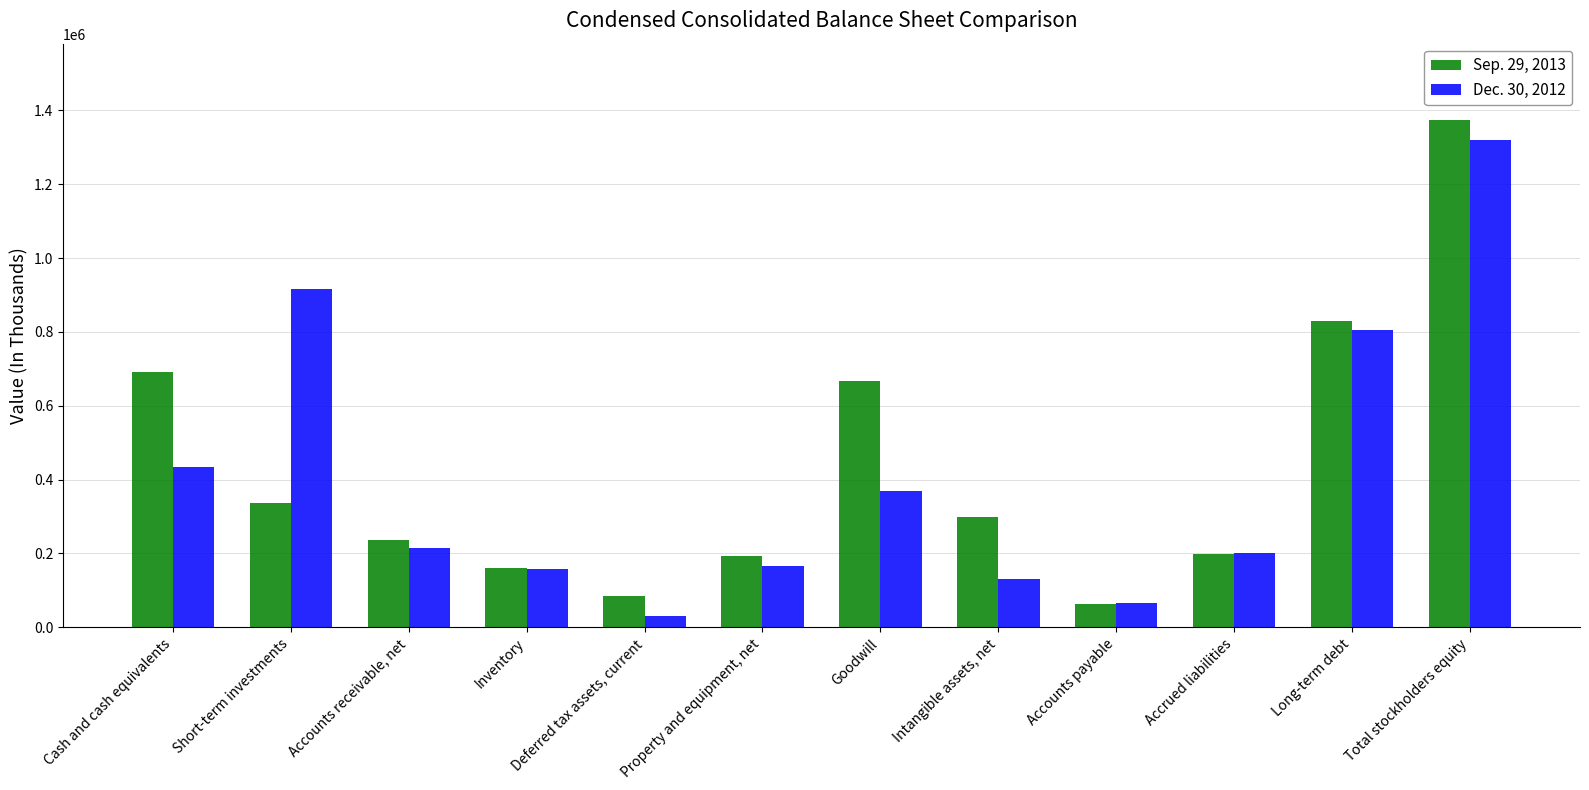

Where is Dec. 30, 2012 nearest to the value 674516?

Long-term debt